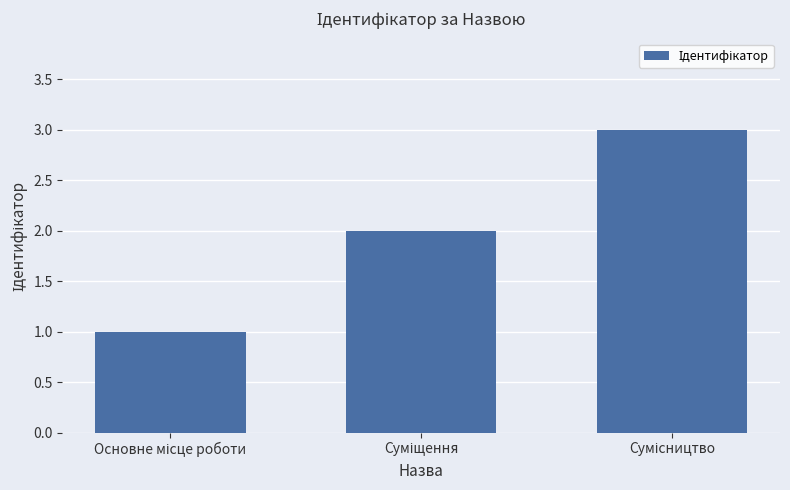

What is the greatest value displayed?

3